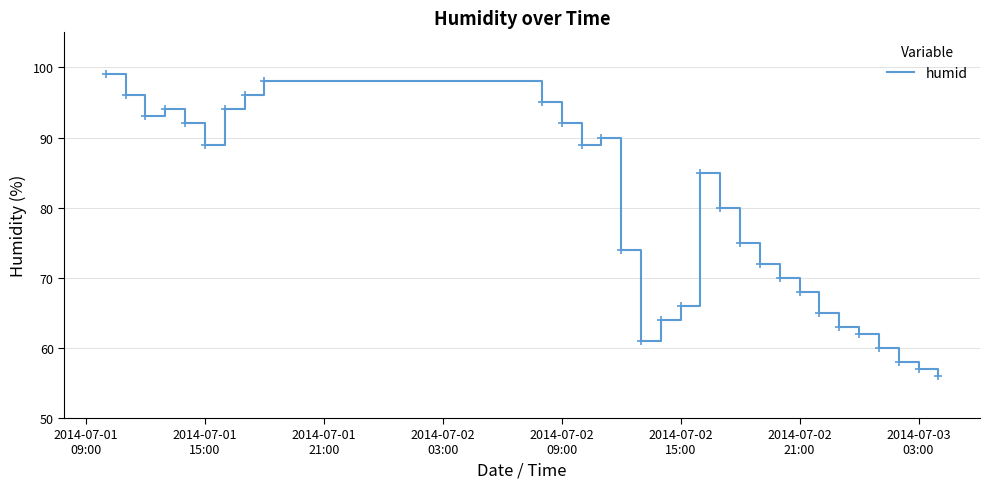

What is the smallest value displayed?

56